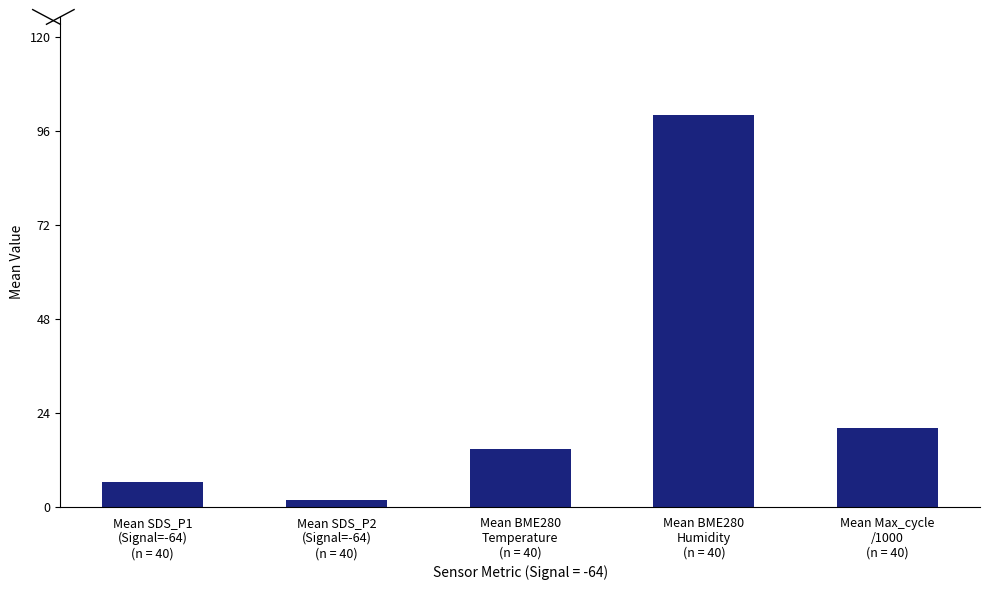

Reading left to right, what are all the values shown in this chart?

Mean SDS_P1
(Signal=-64)
(n = 40)=6.2	Mean SDS_P2
(Signal=-64)
(n = 40)=1.6	Mean BME280
Temperature
(n = 40)=14.6	Mean BME280
Humidity
(n = 40)=100.0	Mean Max_cycle
/1000
(n = 40)=20.1